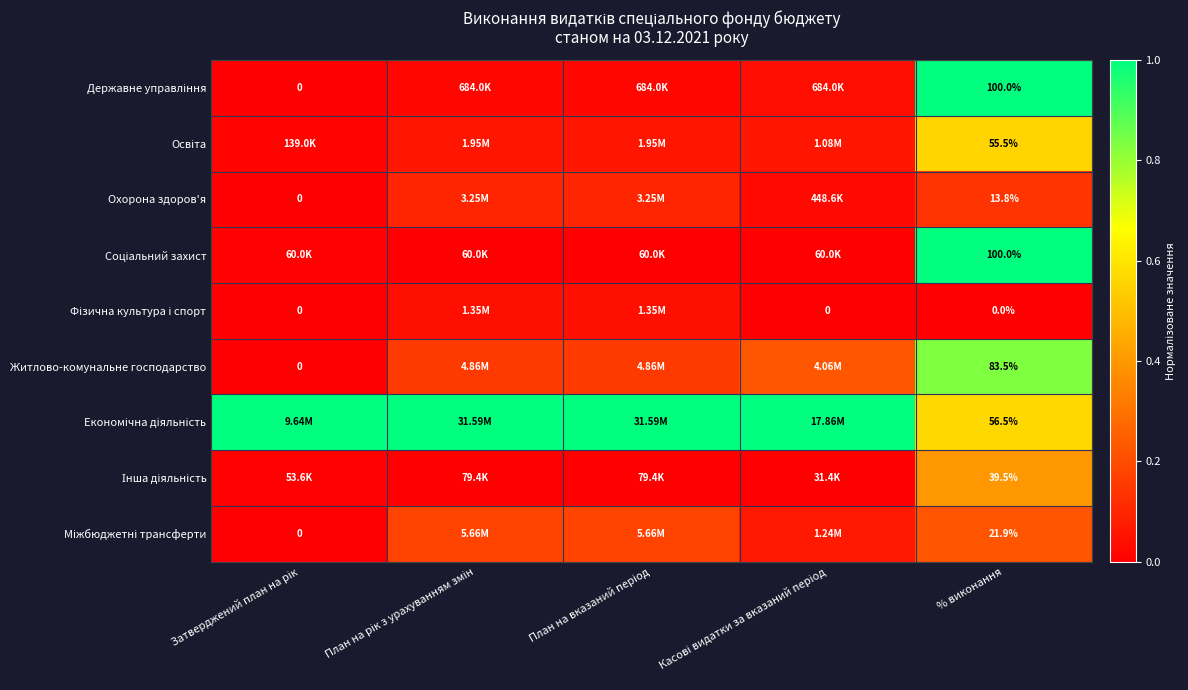

At which category is the sum across all series the highest?

% виконання